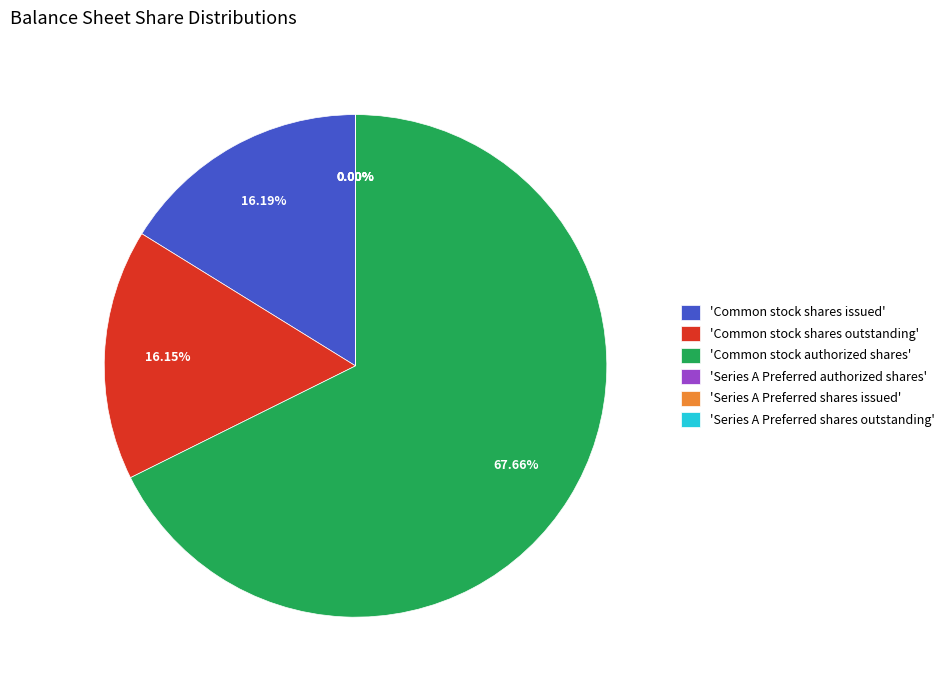

What is the ratio of the value at 'Common stock shares issued' to the value at 'Common stock shares outstanding'?

1.0